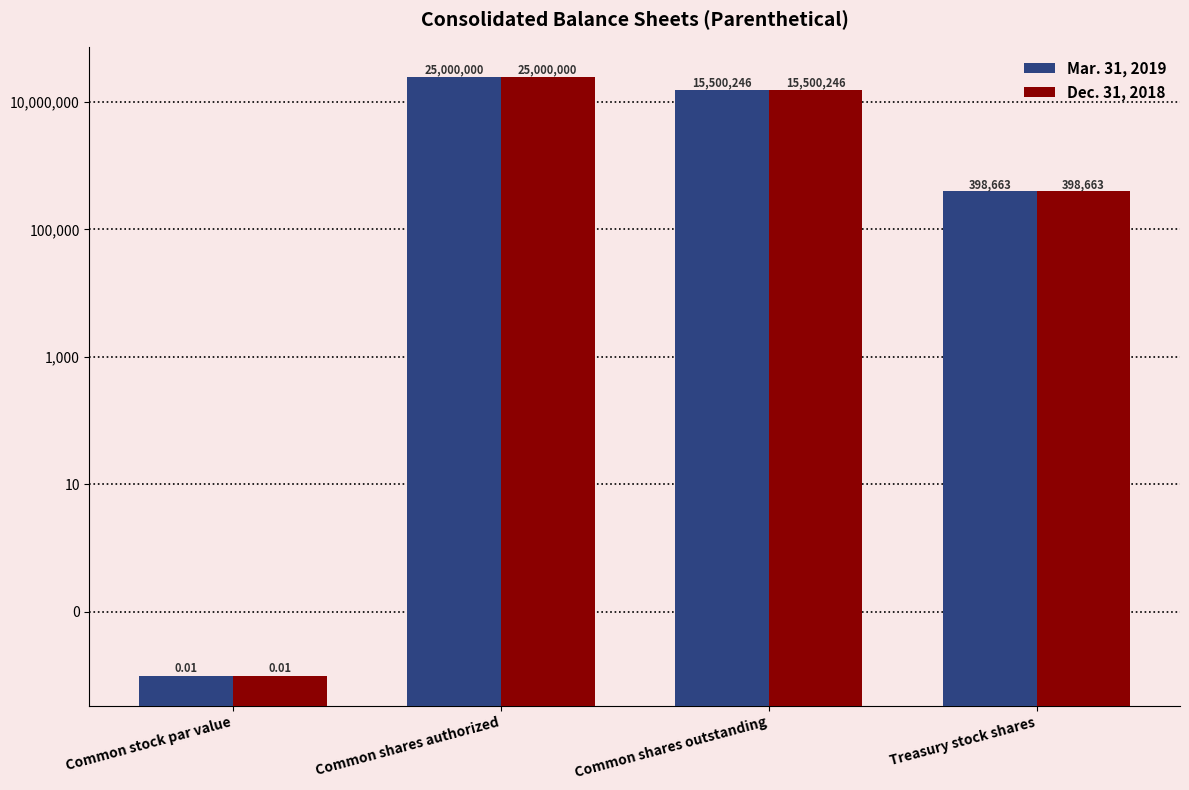

Reading left to right, extract all data points from this chart.

Mar. 31, 2019: Common stock par value=0.0	Common shares authorized=25000000.0	Common shares outstanding=15500246.0	Treasury stock shares=398663.0
Dec. 31, 2018: Common stock par value=0.0	Common shares authorized=25000000.0	Common shares outstanding=15500246.0	Treasury stock shares=398663.0